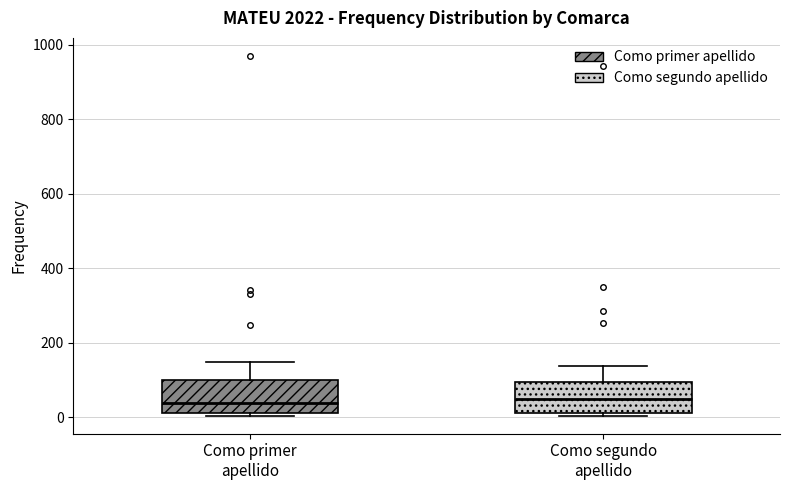

Reading left to right, transcribe this box plot: for each box, give where its median line is, the range the box spans, and where its two whiskers end, as read against the y-axis. The values are not printed on the chart, so give them approximately, as read against the axis.

Como primer apellido: median 40, box 20 to 100, whiskers 0 to 140
Como segundo apellido: median 40, box 20 to 100, whiskers 0 to 140